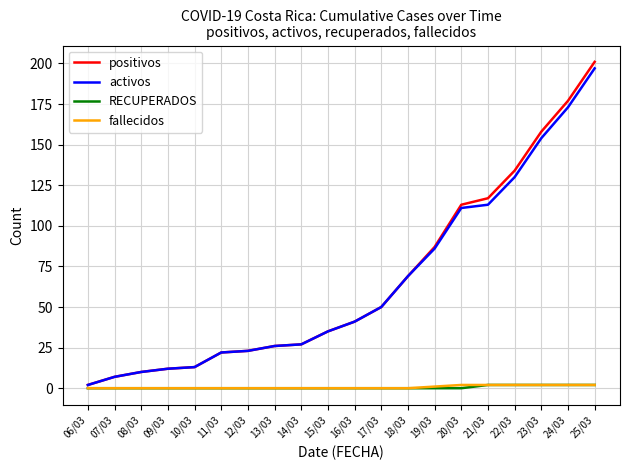

True or false: activos and fallecidos cross at least once.

False